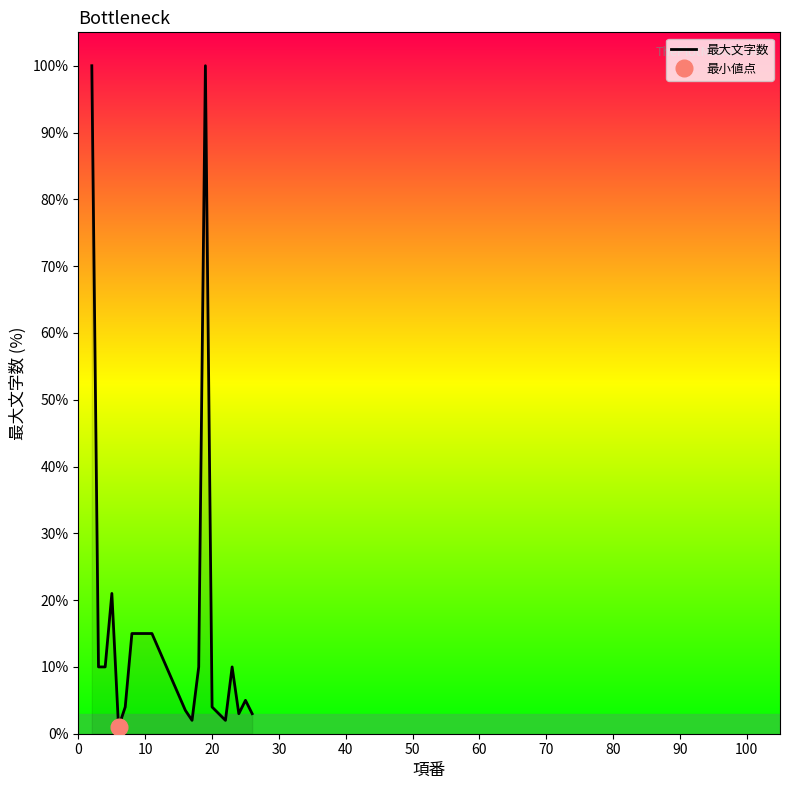

What is the value of the 12th point from the left?

2.0